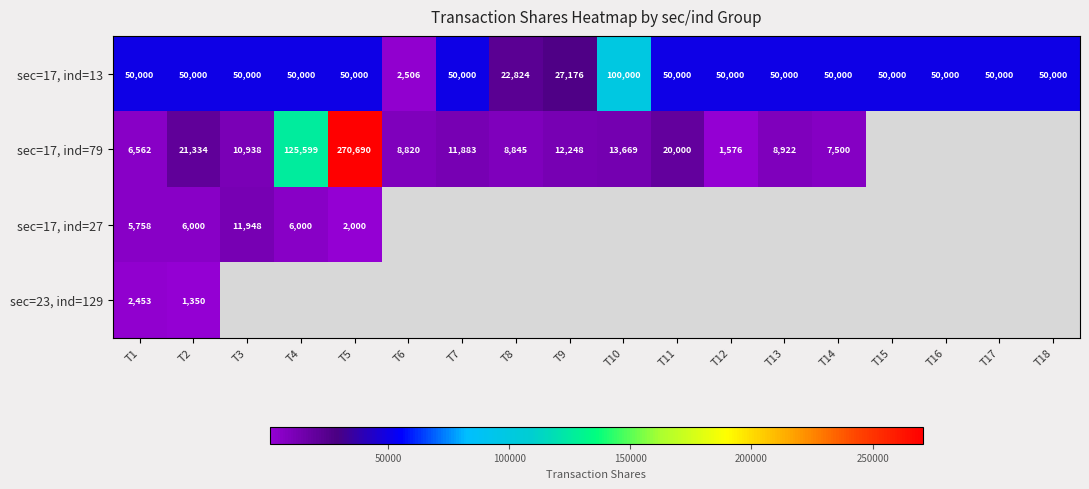

At how many categories does at least one series exceed 19913?

17